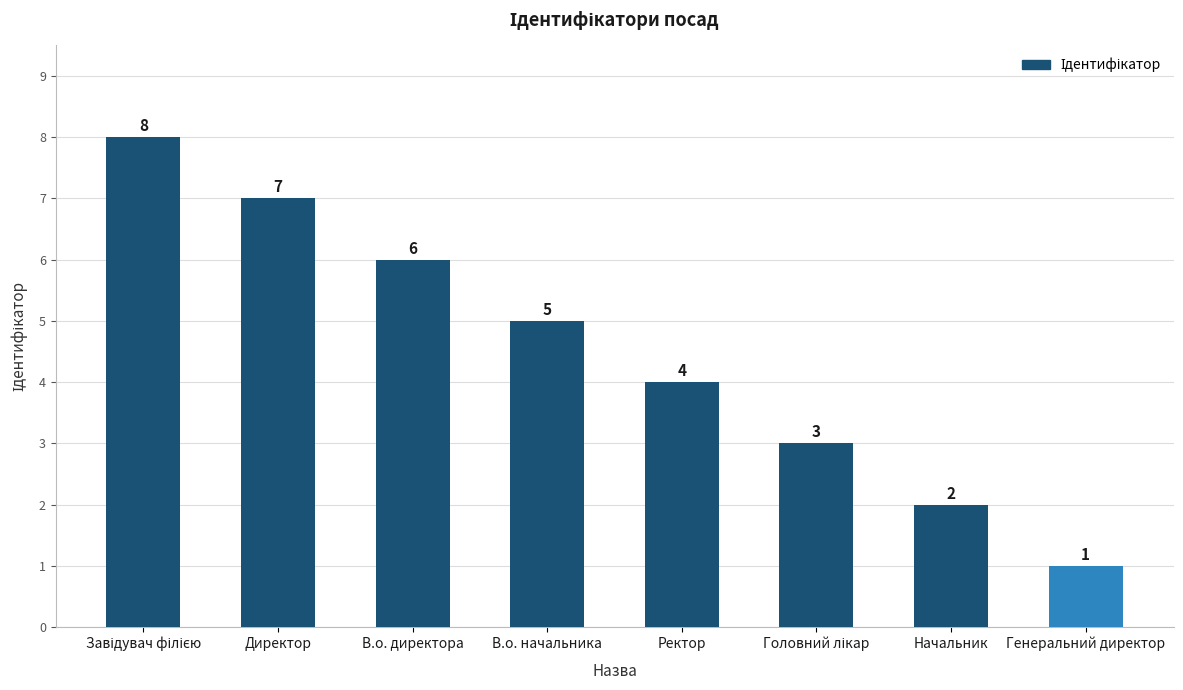

What position from the left is Ректор?

5